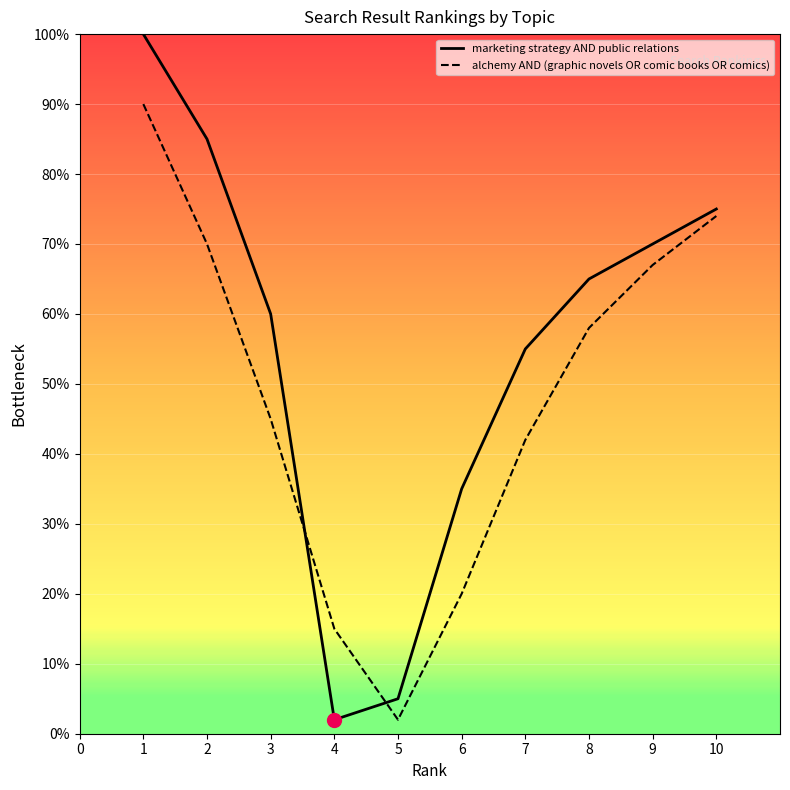

How many data points does each series have?

10